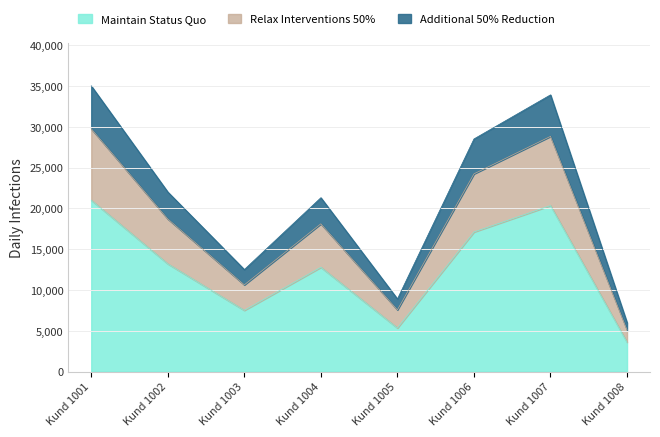

The value of Maintain Status Quo at Kund 1004 is 3957. True or false?

False